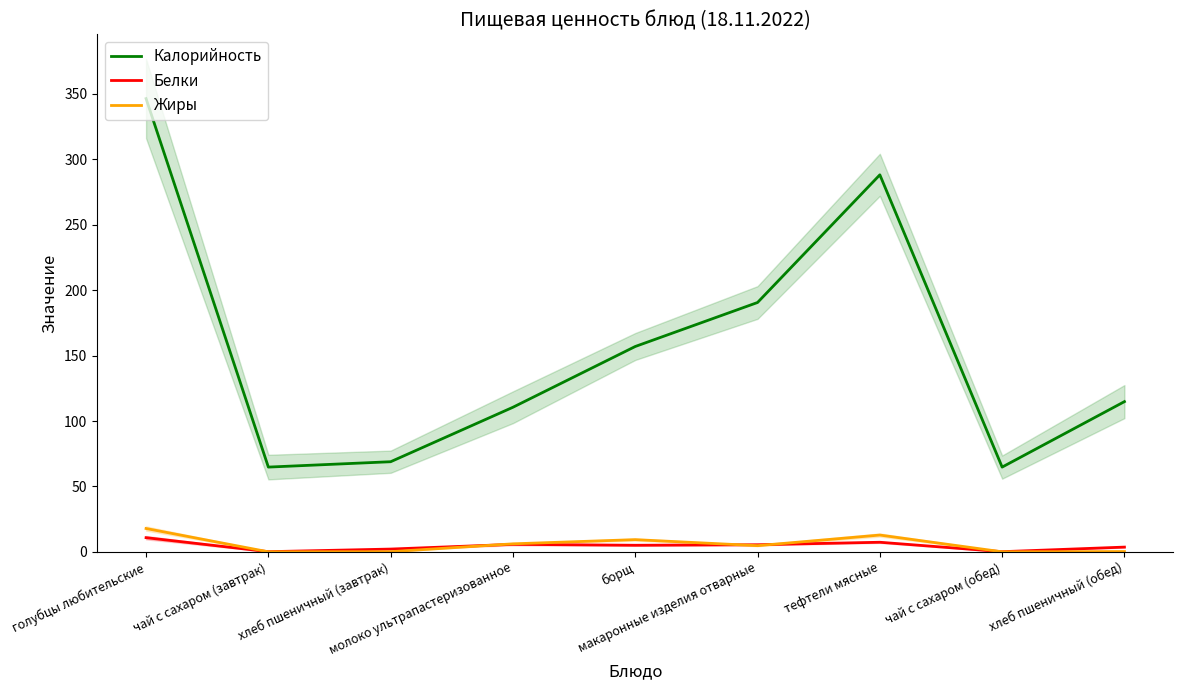

What is the value of the Калорийность point at the 9th from the left?

114.8